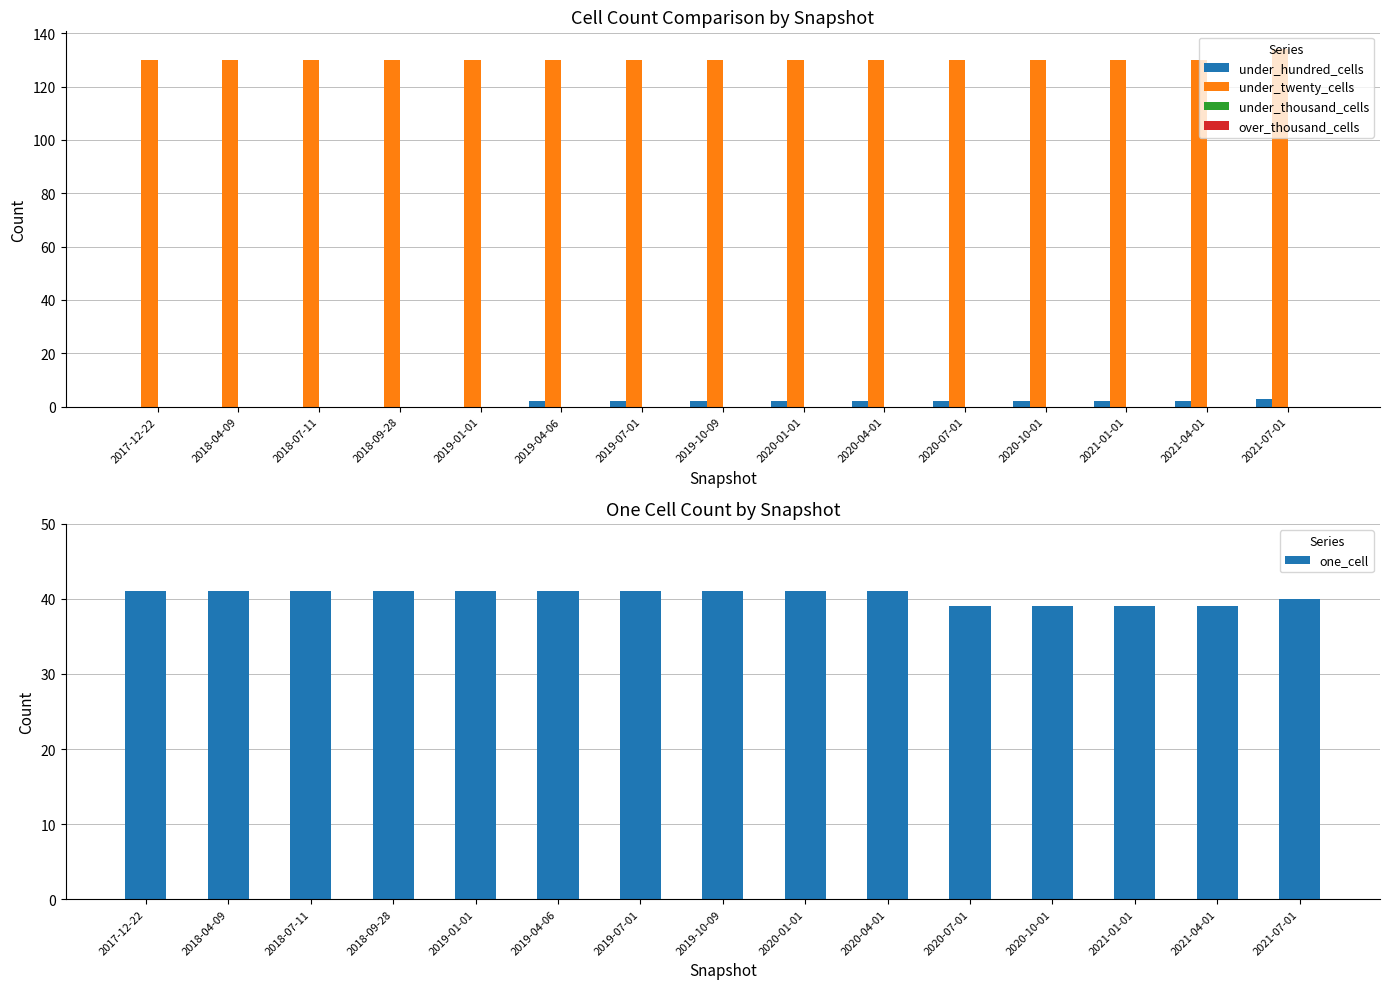

The value of one_cell at 2021-07-01 is 57. True or false?

False